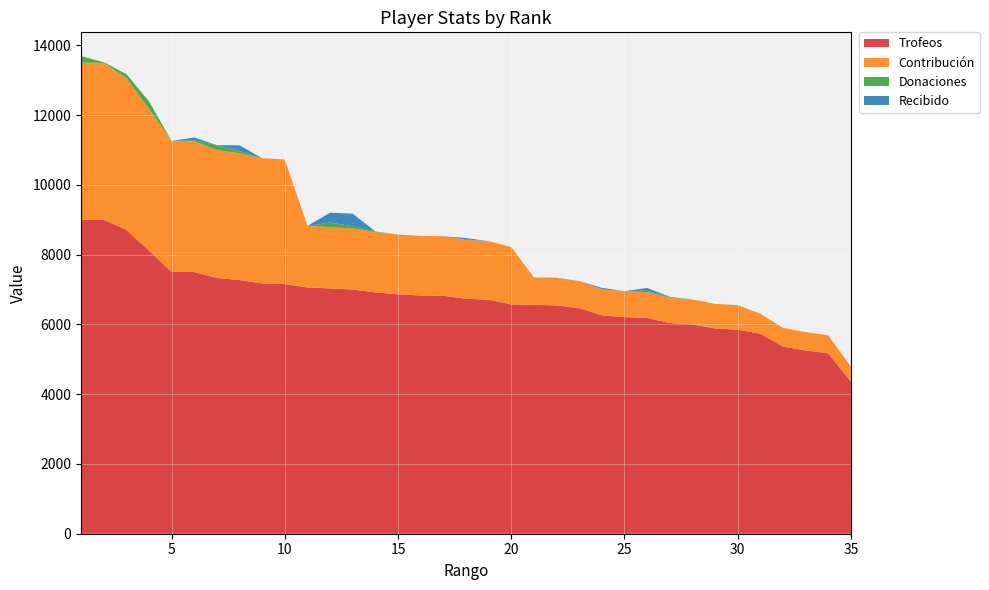

Reading left to right, list all the values displayed in this chart.

Trofeos: 1=9000	2=9000	3=8711	4=8116	5=7503	6=7500	7=7331	8=7271	9=7175	10=7153	11=7059	12=7030	13=7000	14=6918	15=6862	16=6828	17=6821	18=6735	19=6708	20=6573	21=6560	22=6545	23=6468	24=6258	25=6206	26=6184	27=6039	28=5997	29=5883	30=5850	31=5732	32=5365	33=5253	34=5170	35=4353
Contribución: 1=4500	2=4500	3=4355	4=4058	5=3751	6=3750	7=3665	8=3635	9=3587	10=3576	11=1764	12=1757	13=1750	14=1729	15=1715	16=1707	17=1705	18=1683	19=1677	20=1643	21=787	22=785	23=776	24=750	25=744	26=742	27=724	28=719	29=705	30=702	31=573	32=536	33=525	34=517	35=435
Donaciones: 1=186	2=16	3=110	4=218	5=0	6=28	7=140	8=66	9=0	10=0	11=0	12=130	13=62	14=16	15=0	16=0	17=0	18=16	19=0	20=0	21=0	22=8	23=0	24=0	25=0	26=38	27=18	28=0	29=0	30=0	31=0	32=0	33=0	34=0	35=0
Recibido: 1=0	2=0	3=0	4=0	5=0	6=80	7=0	8=160	9=0	10=0	11=0	12=284	13=360	14=0	15=0	16=0	17=0	18=40	19=0	20=0	21=0	22=0	23=0	24=40	25=0	26=80	27=8	28=0	29=0	30=0	31=0	32=0	33=0	34=0	35=0